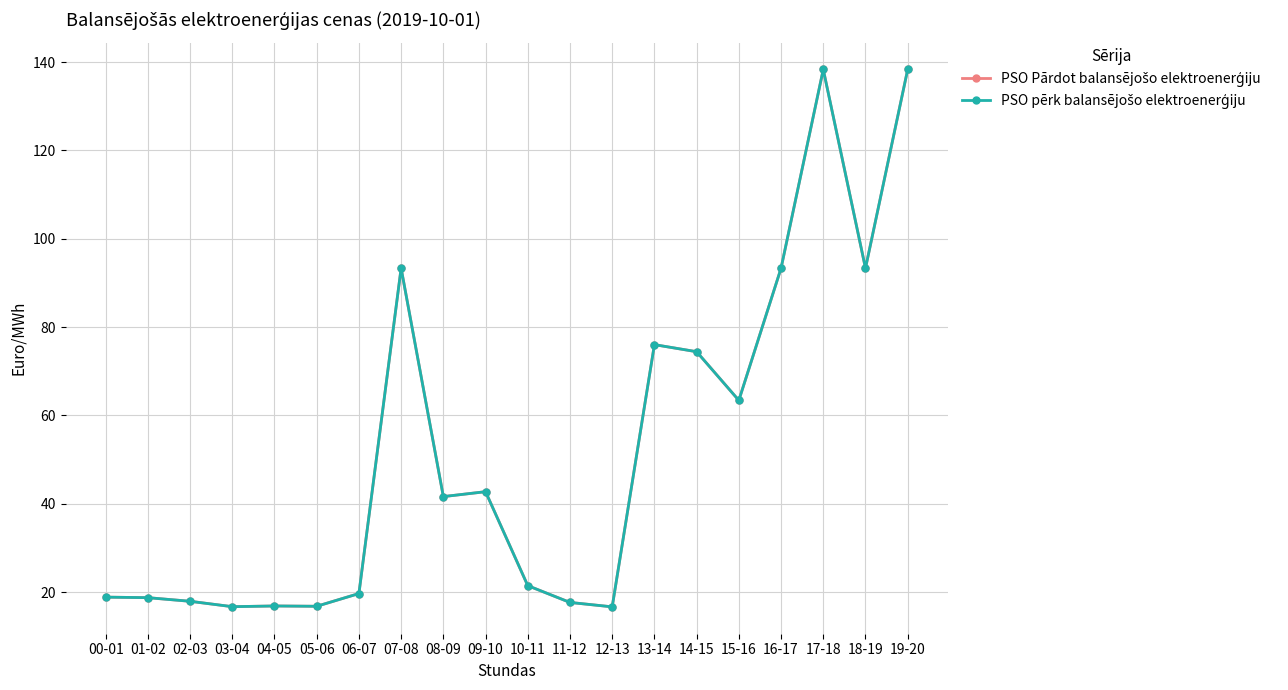

Is this an area chart (filled region under the line)?

No